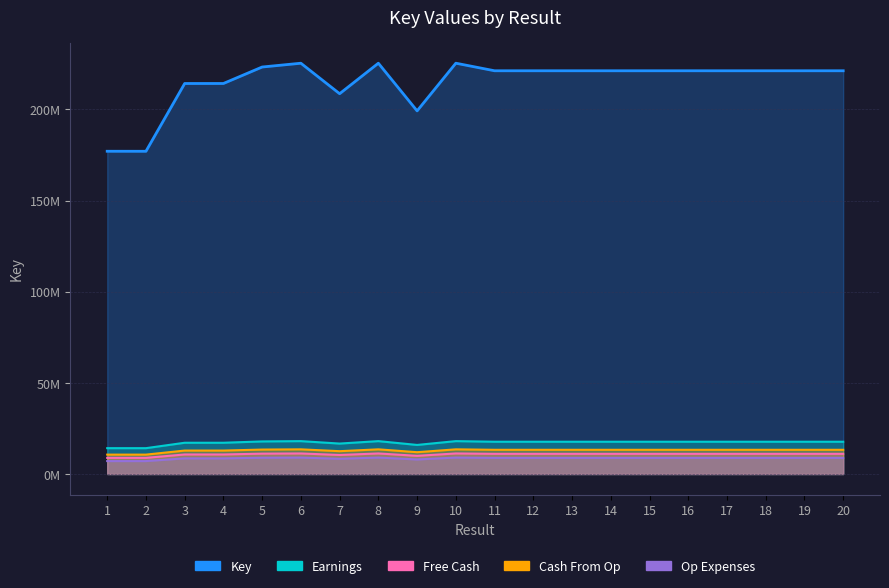

What is the difference between the maximum and minimum values?

2415987.5